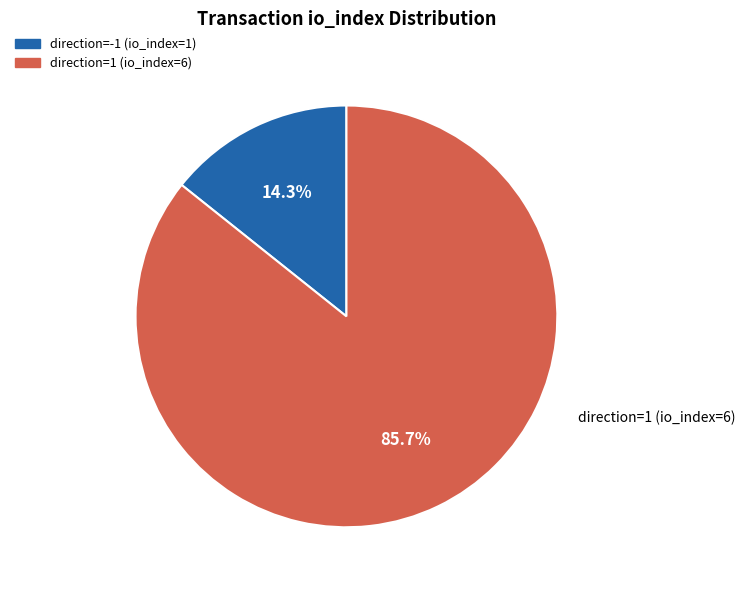

Does any single category account for the majority?

Yes